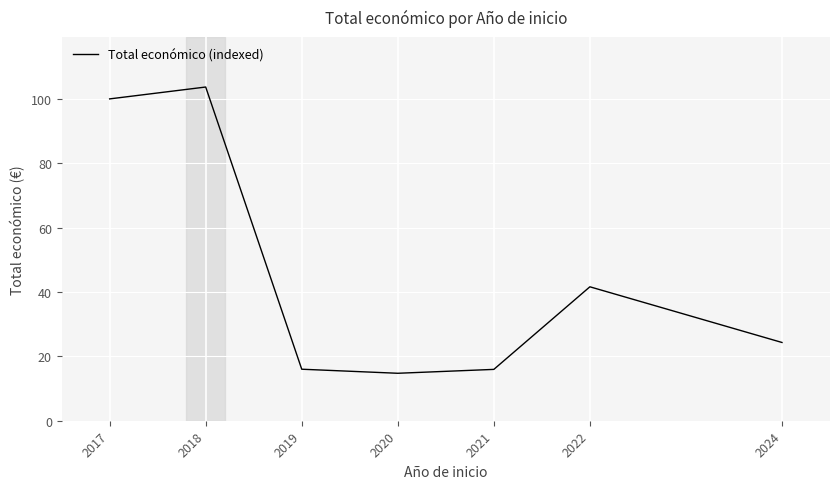

At which category does the chart reach its peak across all series?

2018